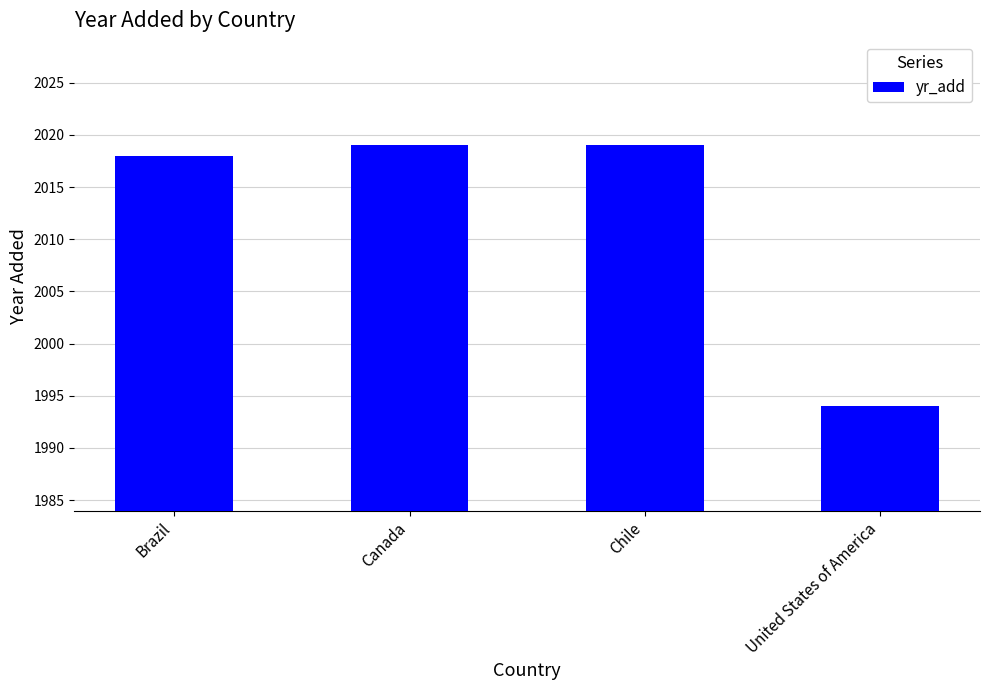

Which label corresponds to the smallest value in the chart?

United States of America